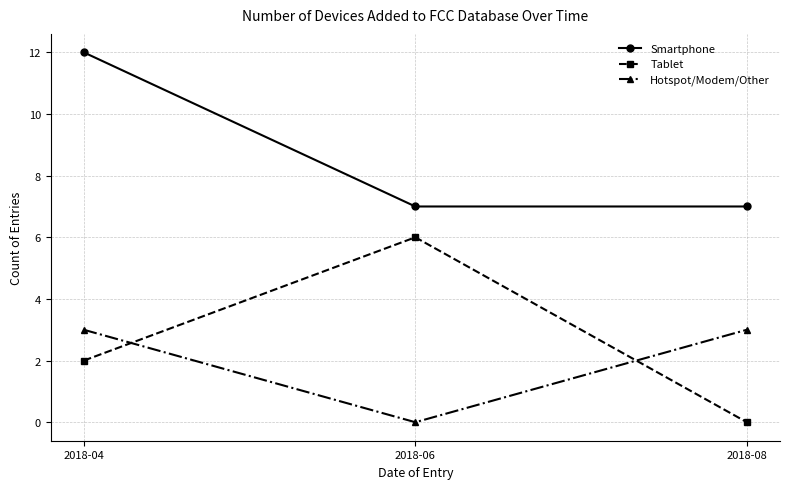

At which category is the sum across all series the highest?

2018-04